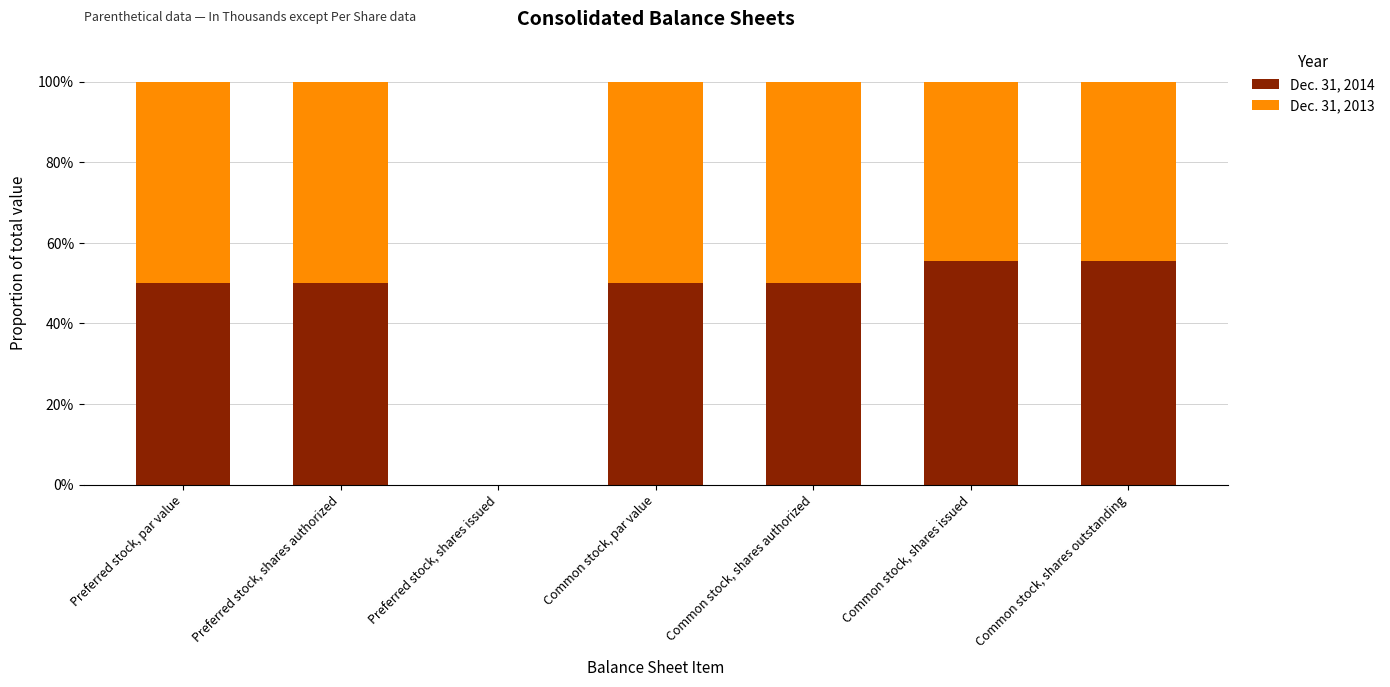

What is the sum of the Dec. 31, 2014 values at Common stock, shares outstanding and Preferred stock, par value?

105.6